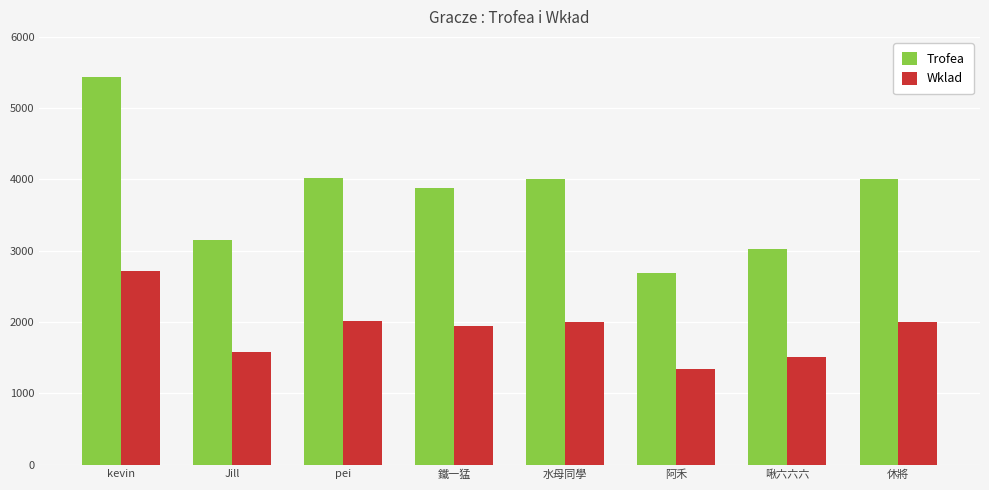

At how many categories does at least one series exceed 2496?

8